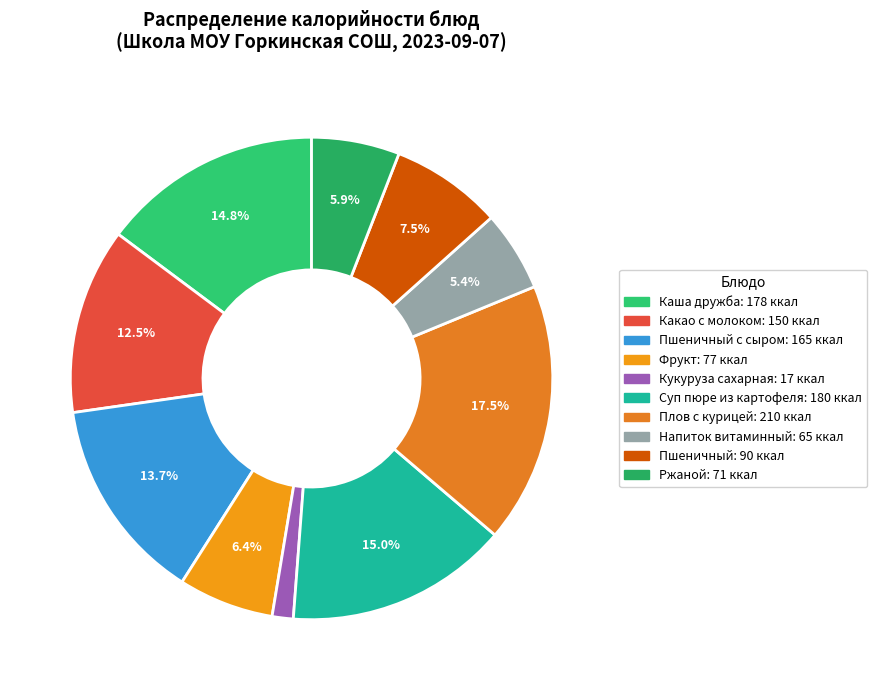

Rank the categories by value from highest to lowest.

Плов с курицей, Суп пюре из картофеля, Каша дружба, Пшеничный с сыром, Какао с молоком, Пшеничный, Фрукт, Ржаной, Напиток витаминный, Кукуруза сахарная